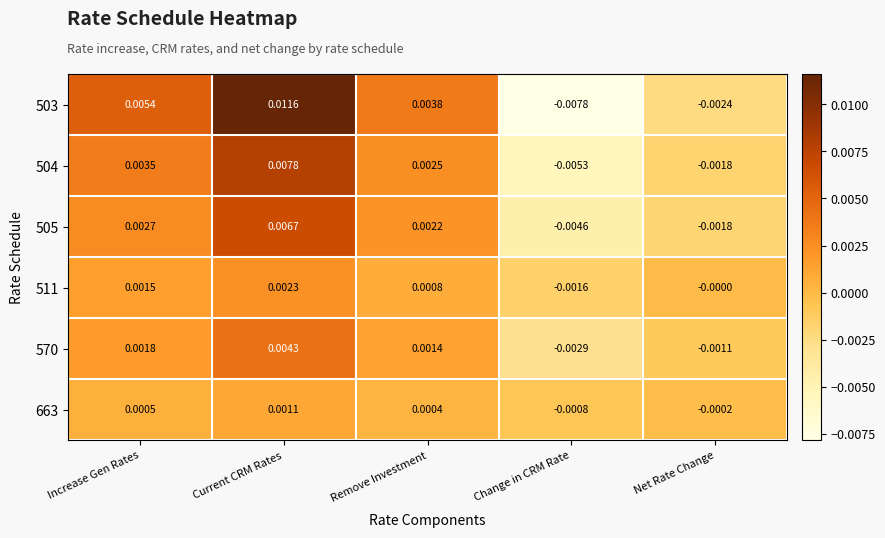

How many series are shown in this chart?

6